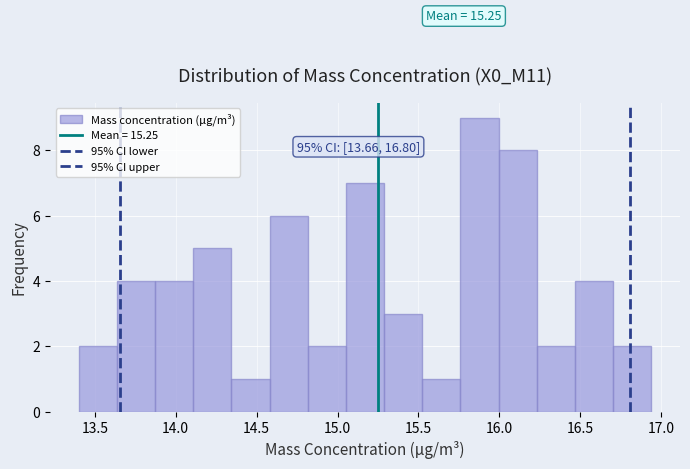

Over which range of the x-axis is the bar tallest?

15.75 to 16.00